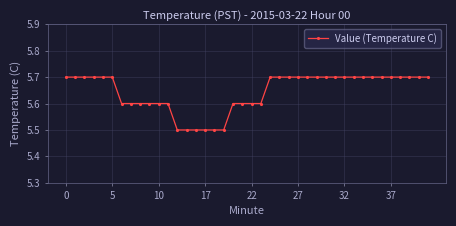

What is the value of the 20th point from the left?

5.6